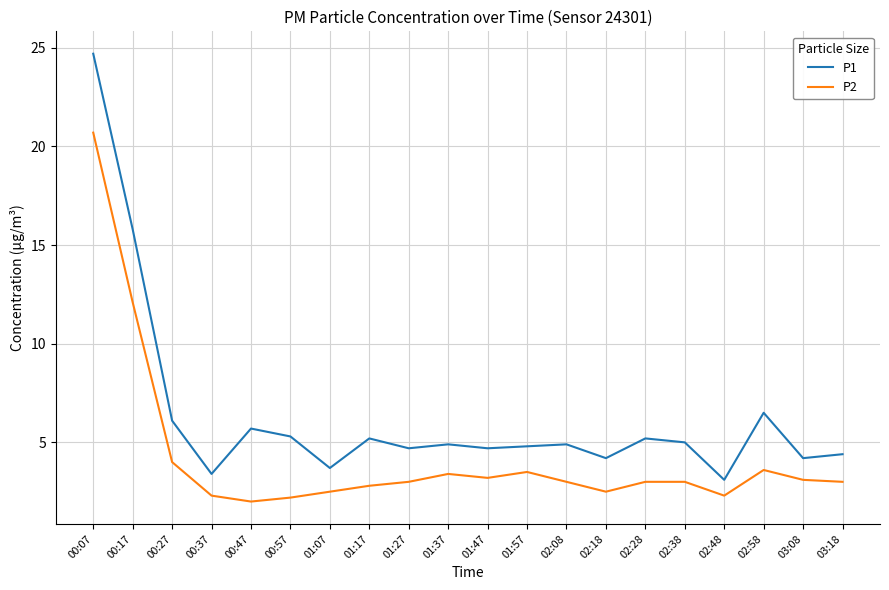

What is the difference between the highest and lowest values at 02:48?

0.8